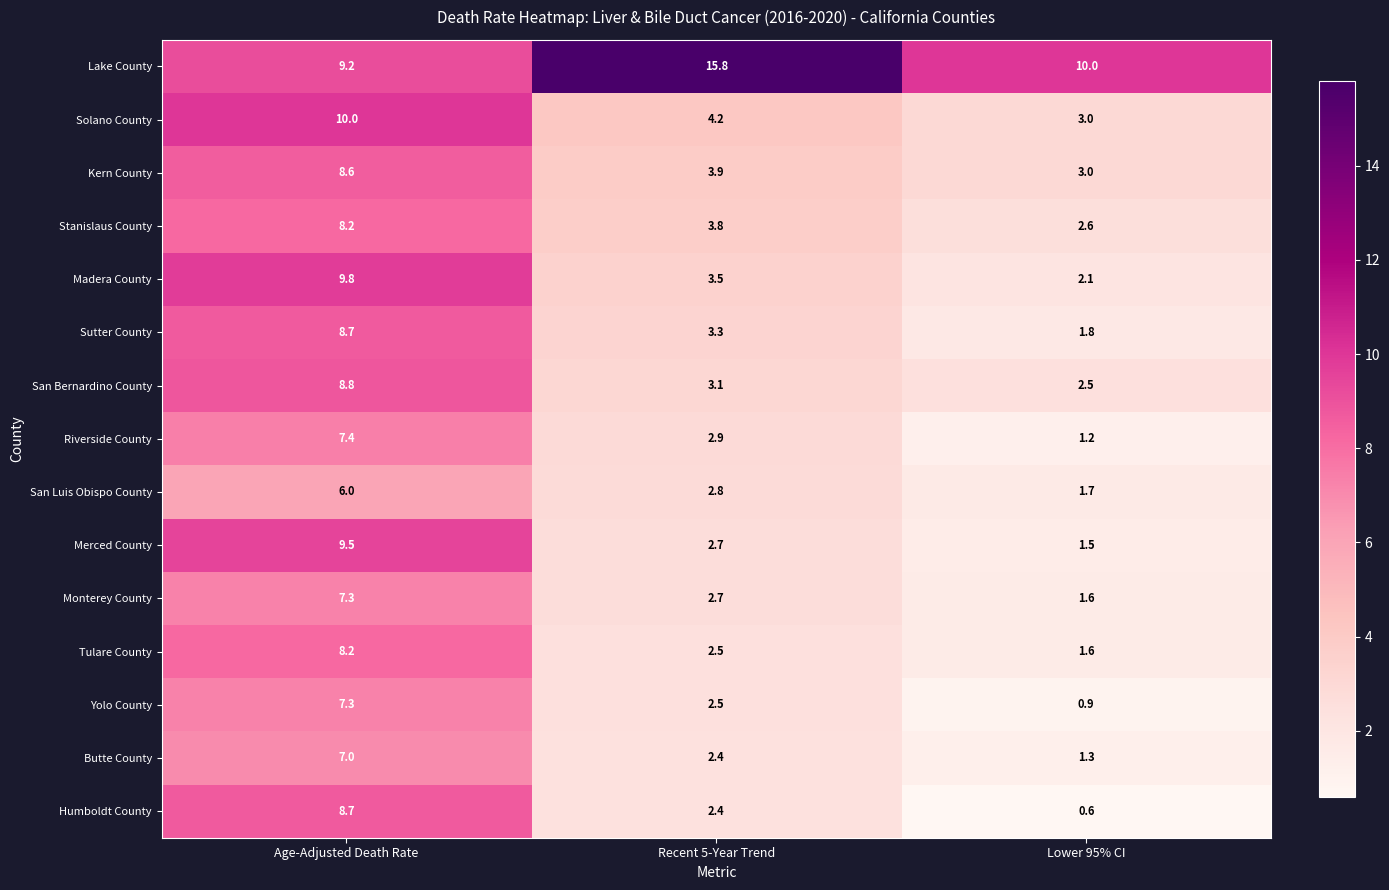

Rank the categories by Tulare County value from highest to lowest.

Age-Adjusted Death Rate, Recent 5-Year Trend, Lower 95% CI